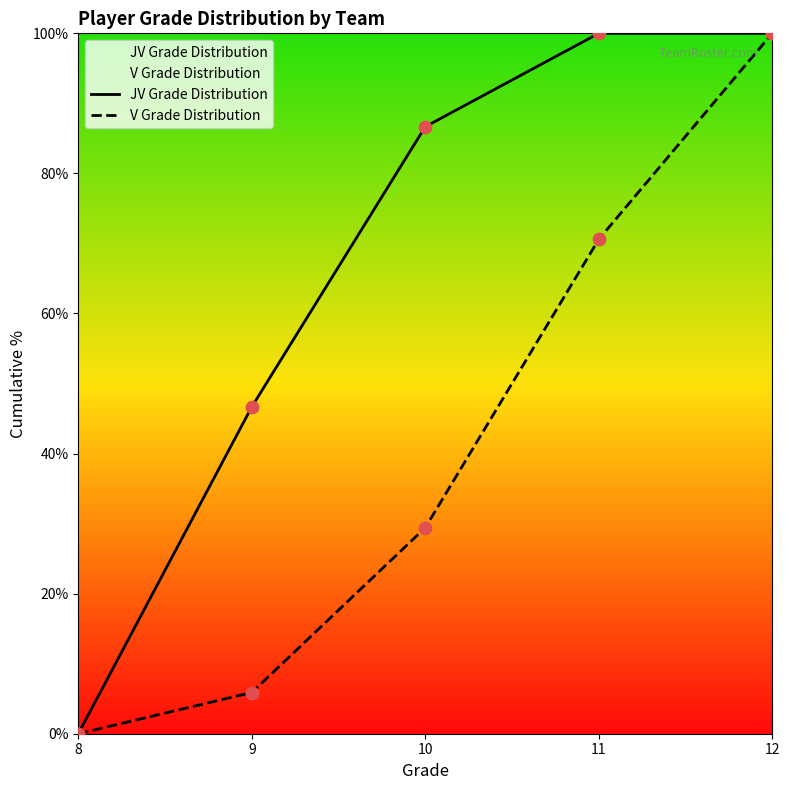

At how many categories does at least one series exceed 82?

3